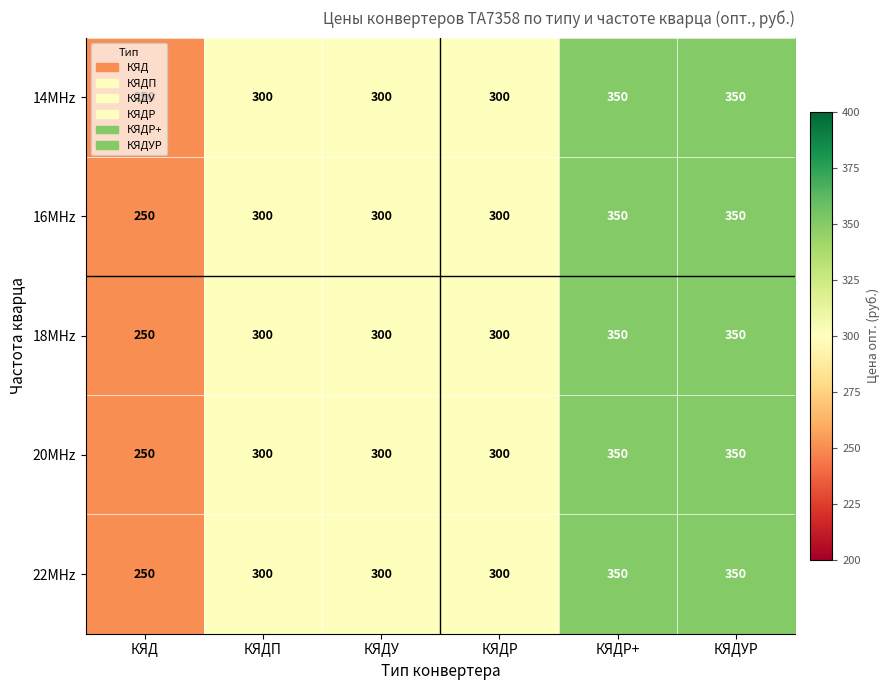

How many data points does each series have?

6